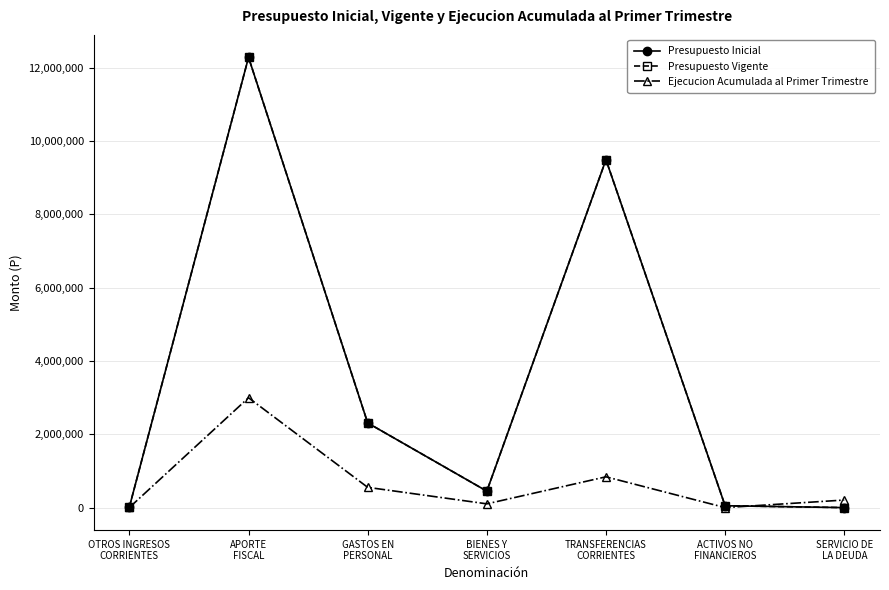

Reading left to right, transcribe all the data shown in this chart.

Presupuesto Inicial: 19421	12278743	2309534	449134	9488375	51121	0
Presupuesto Vigente: 19421	12278743	2309534	449134	9488375	51121	0
Ejecucion Acumulada al Primer Trimestre: 3267	2996251	552779	102651	839844	556	206532